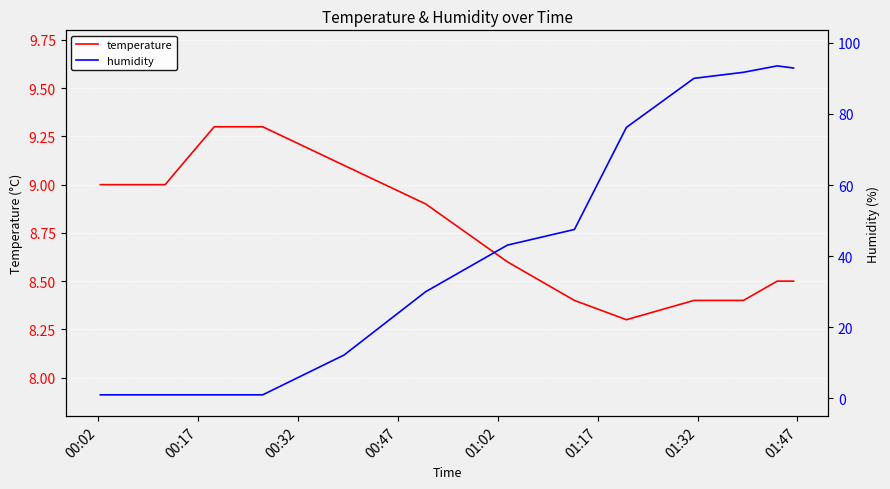

What is the difference between the maximum and minimum values in the humidity series?

92.5